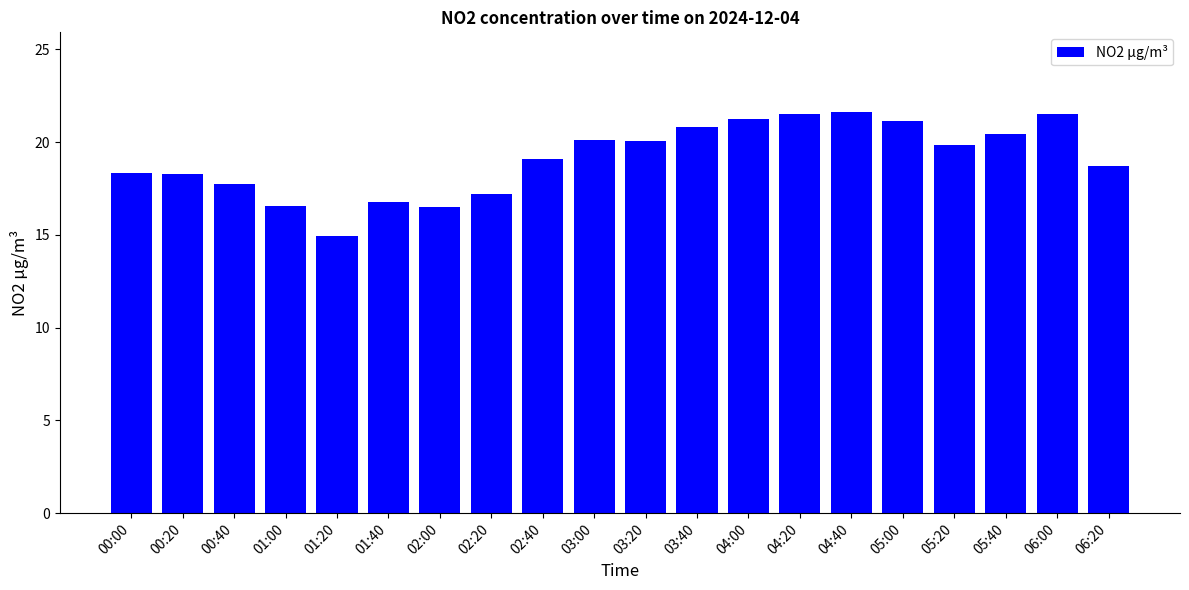

Is it true that the value at 02:00 is 25.8?

False